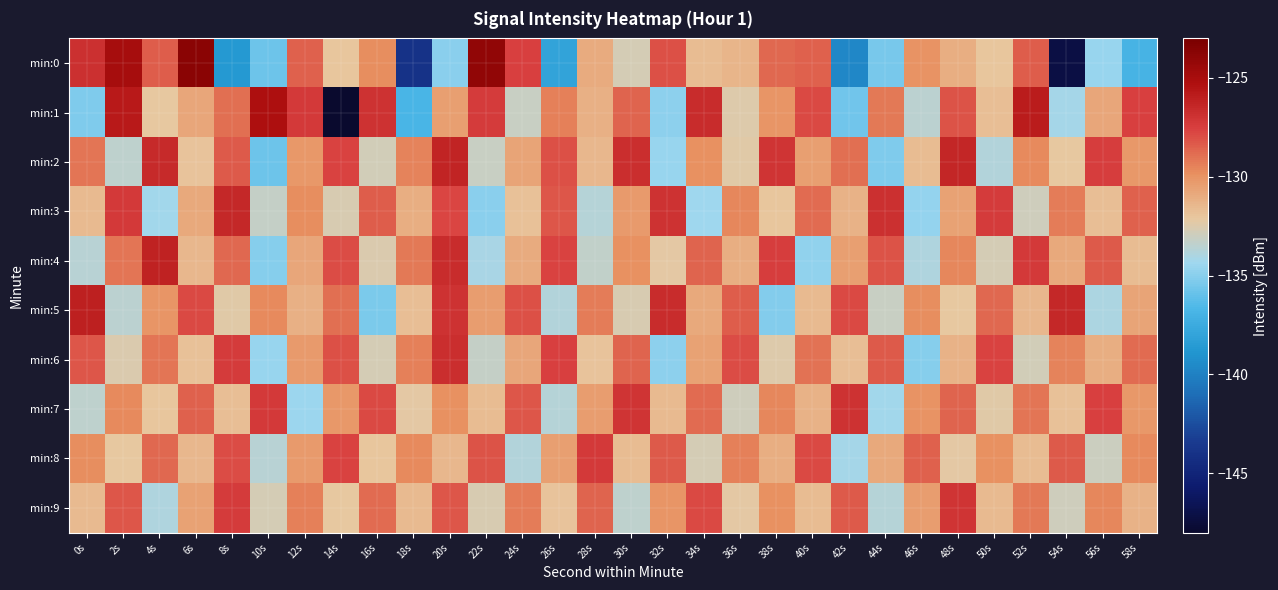

Which series changed the most between 8s and 24s?

min:0